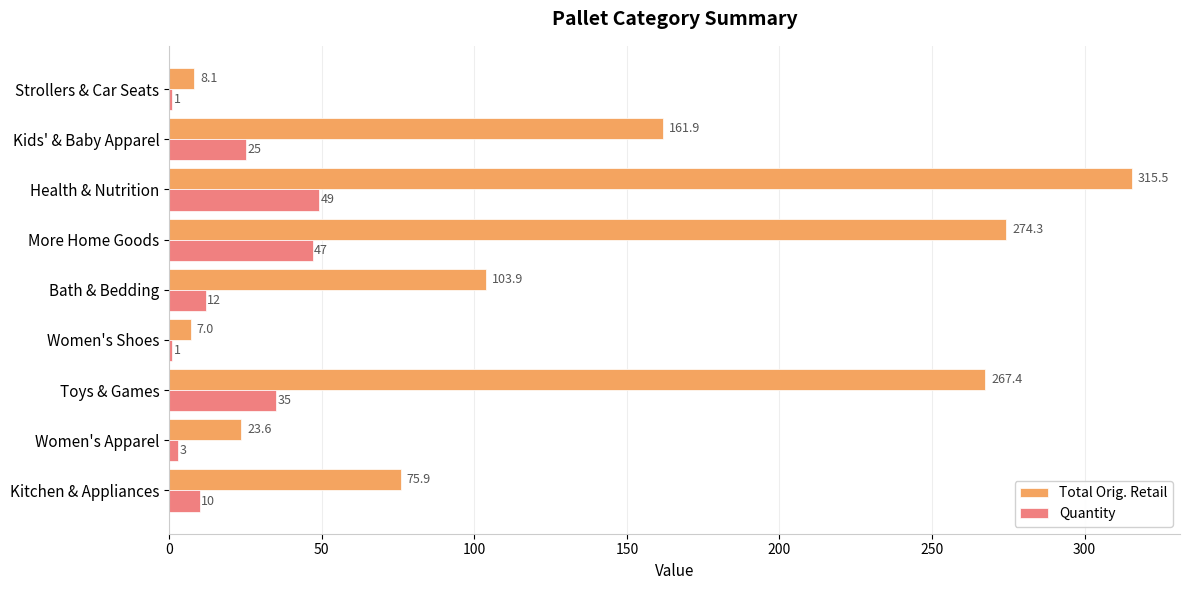

The value of Total Orig. Retail at Health & Nutrition is 183.7. True or false?

False